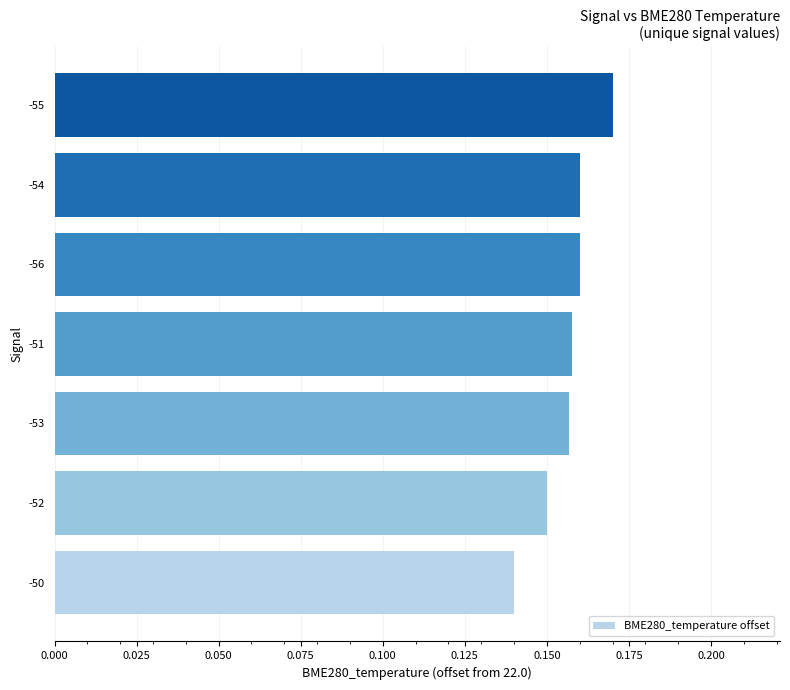

The value at -56 is 0.0. True or false?

False